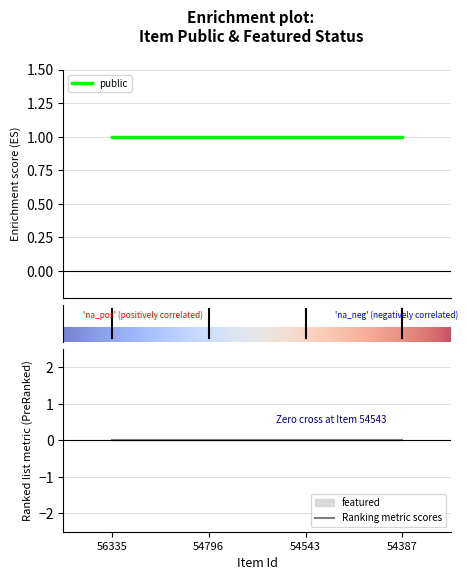

True or false: featured and public intersect in this chart.

False